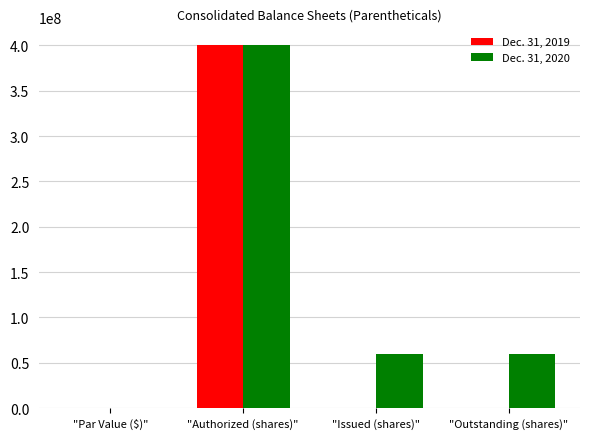

Is it true that Dec. 31, 2020 equals 21767807.0 at "Issued (shares)"?

False